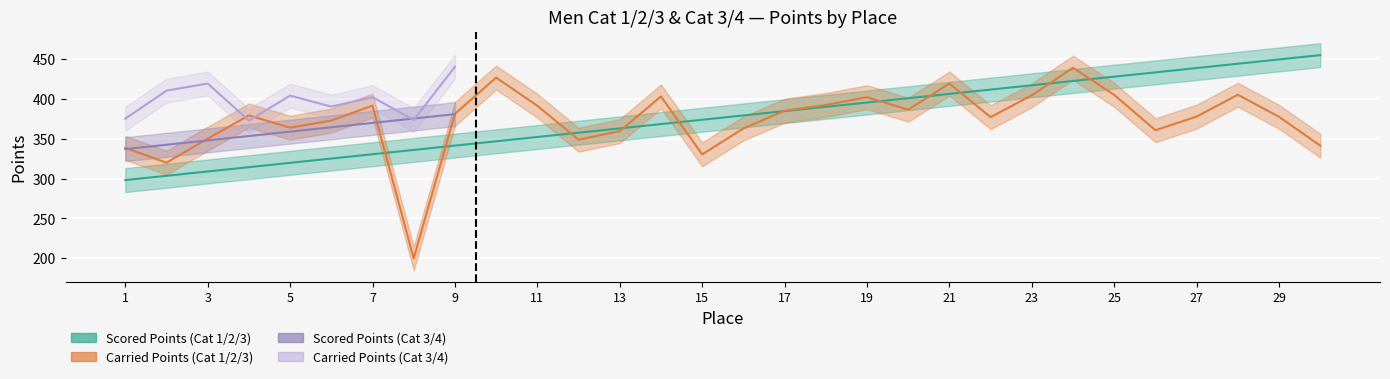

How many values in the Scored Points series are below 378?

15